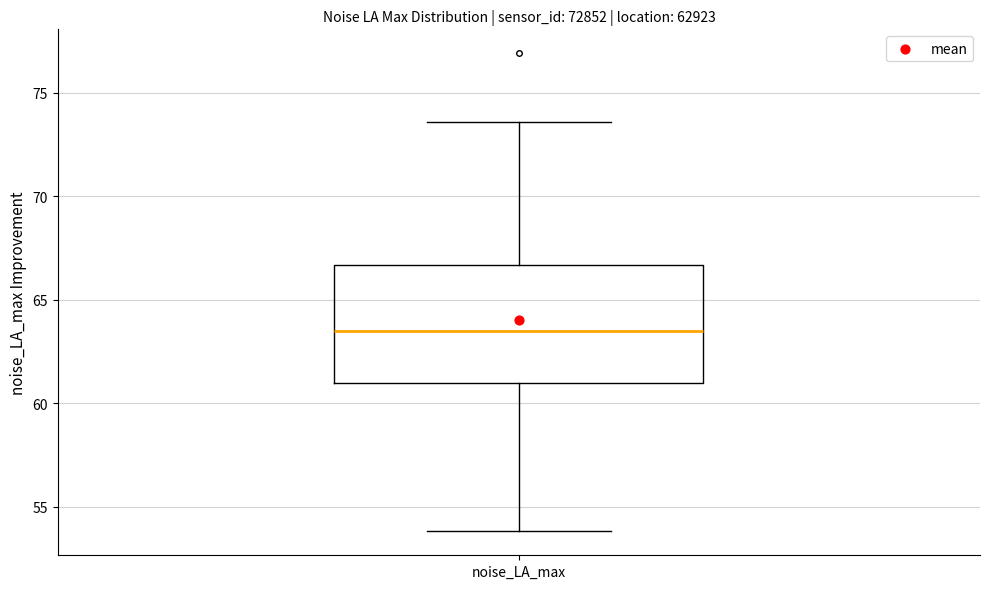

Where is the upper edge of the box for noise_LA_max on the y-axis? The values are not printed on the chart, so give them approximately, as read against the axis.

66.5